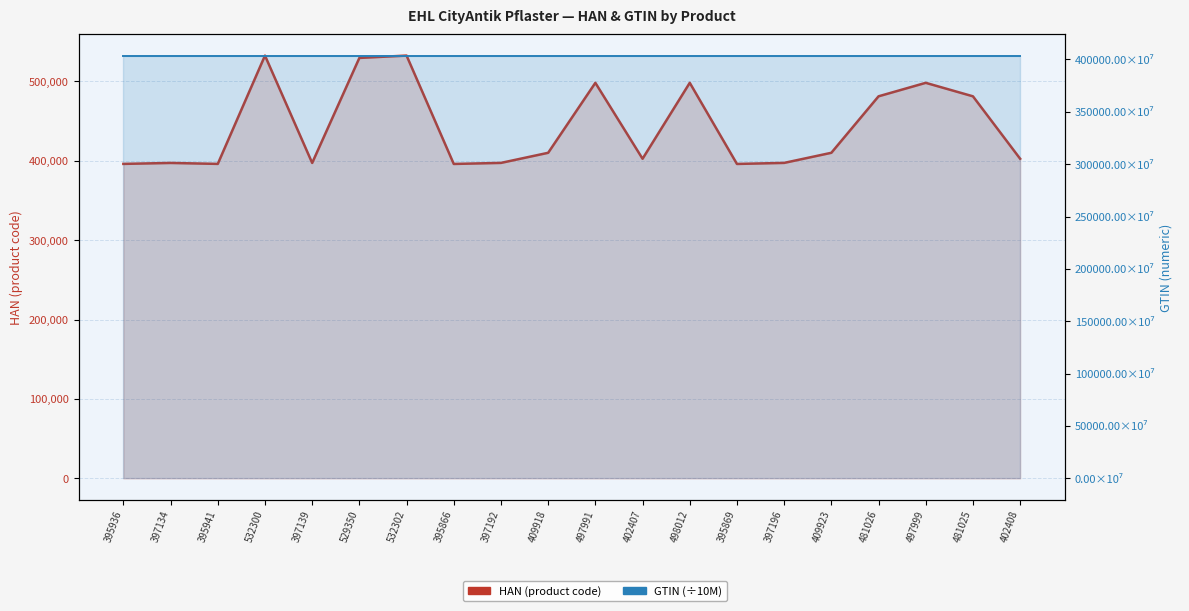

Which has a higher value, 498012 or 395866?

498012